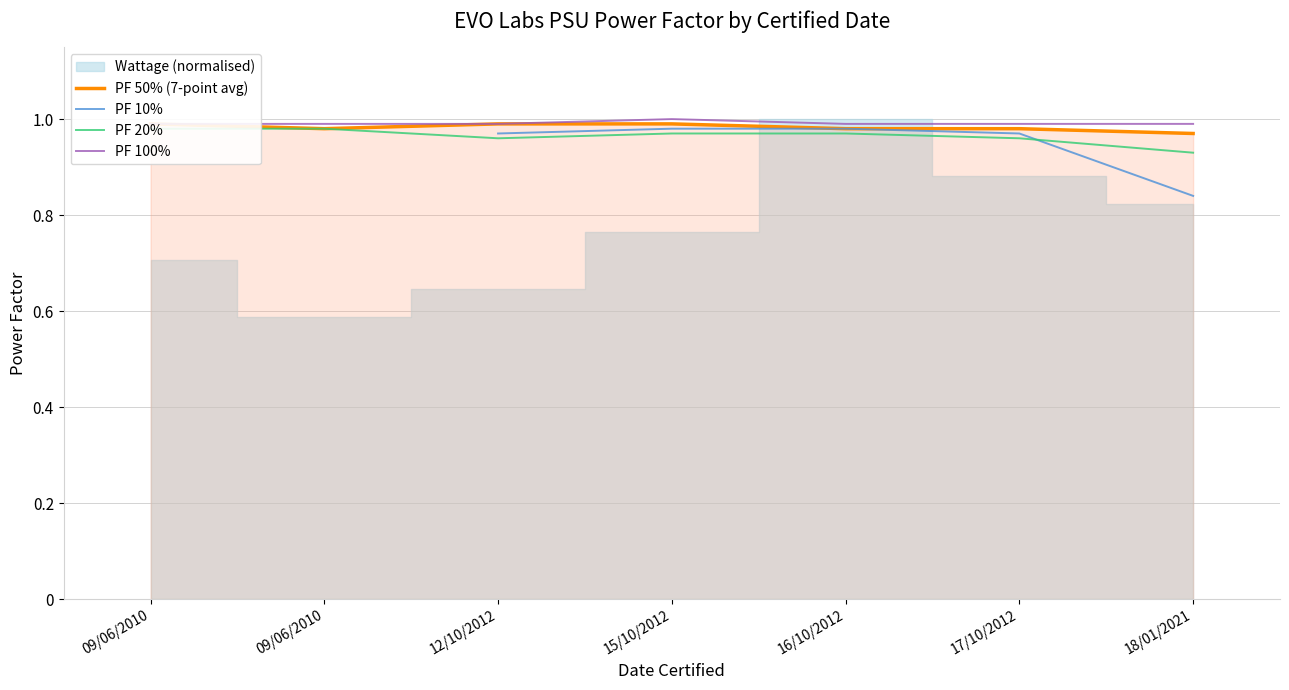

True or false: PF 100% and PF 20% cross at least once.

False